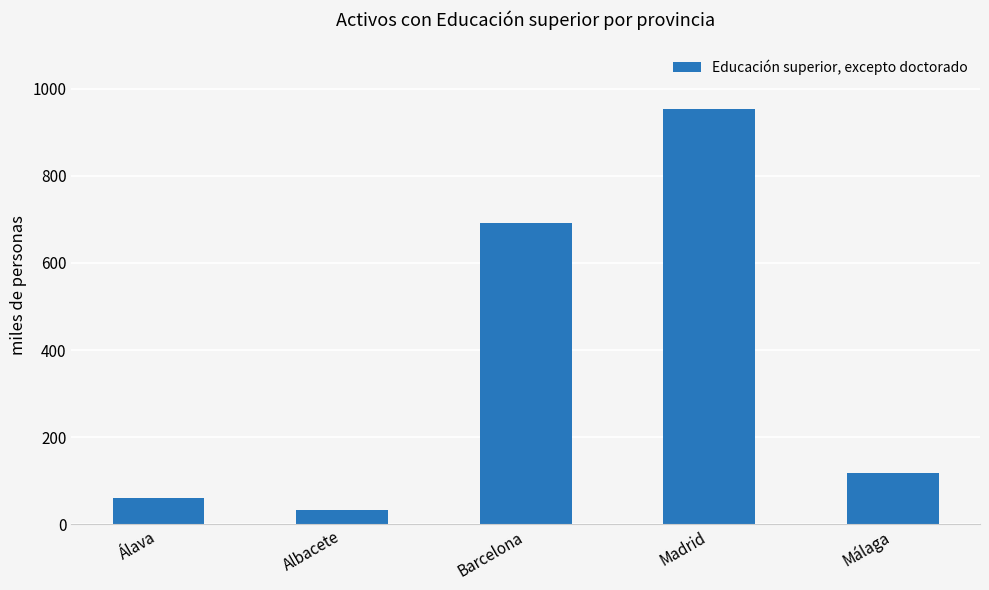

What is the change in value from Álava to Barcelona?

+630.1